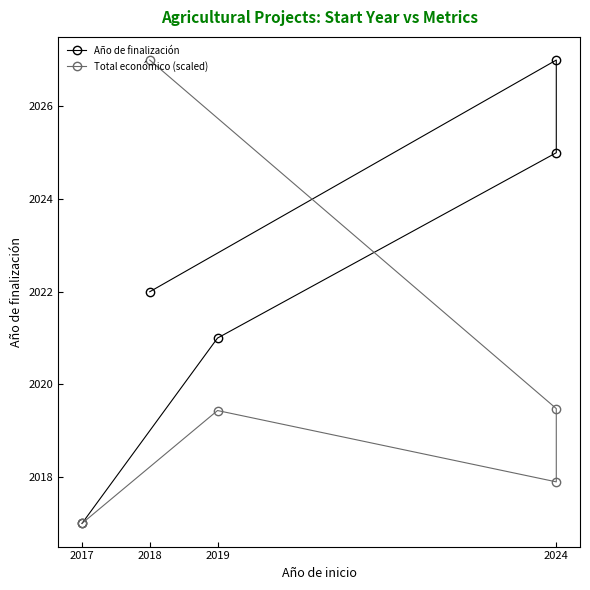

Does the chart display data point markers on the line(s)?

Yes